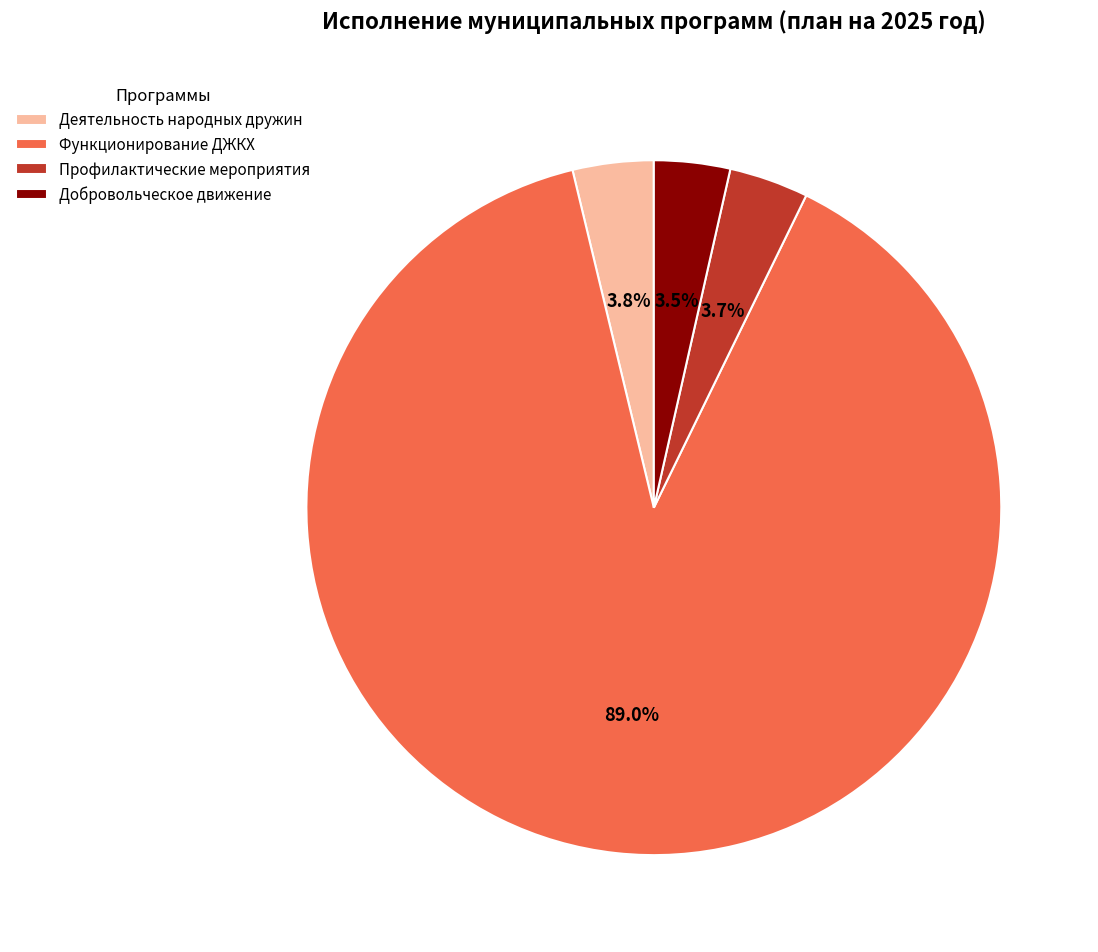

What is the ratio of the value at Добровольческое движение to the value at Деятельность народных дружин?

0.9